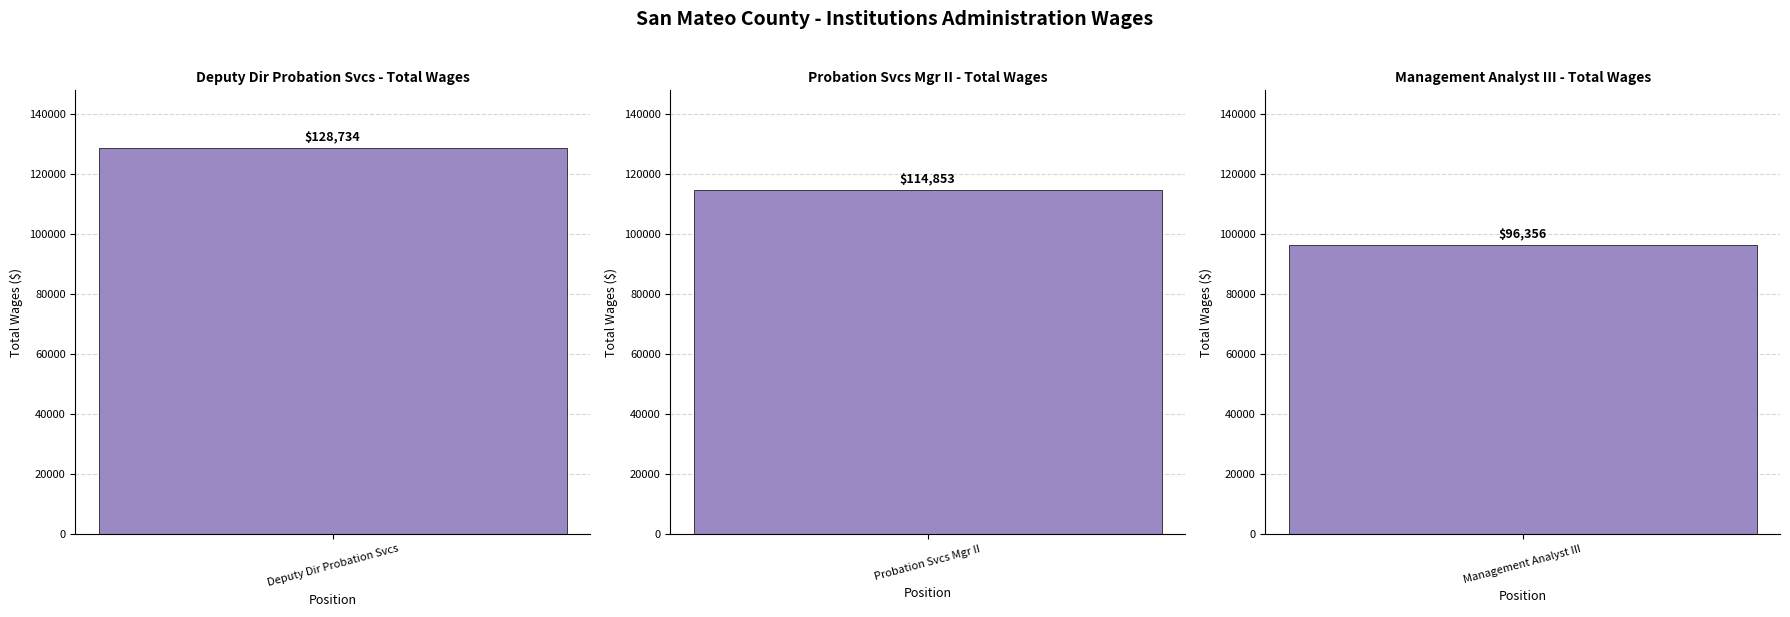

Which has a higher value, Management Analyst III or Probation Svcs Mgr II?

Probation Svcs Mgr II